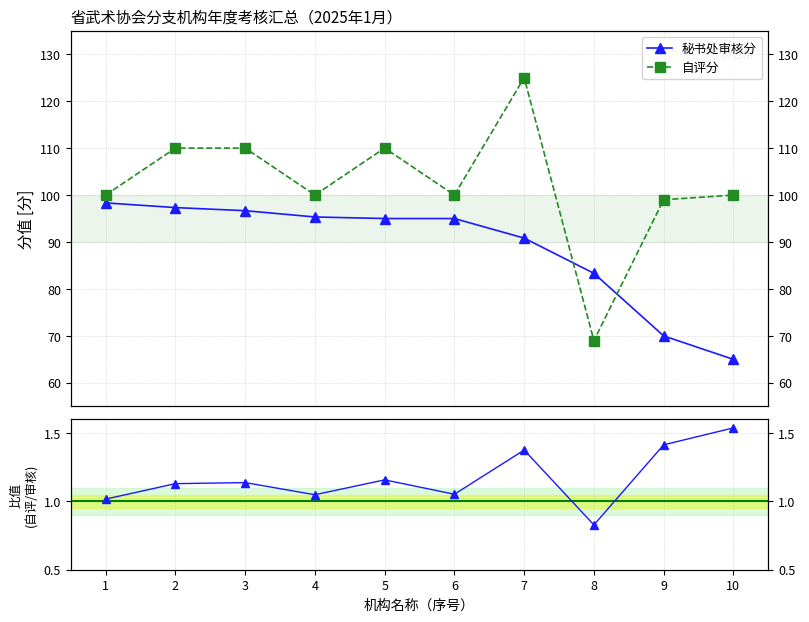

List the series in order of their peak value, highest first.

自评分, 秘书处审核分, 自评分/审核分